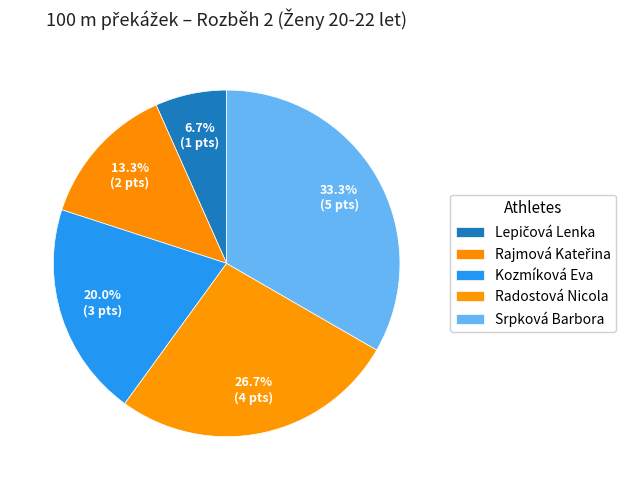

Which has a higher value, Rajmová Kateřina or Lepičová Lenka?

Rajmová Kateřina